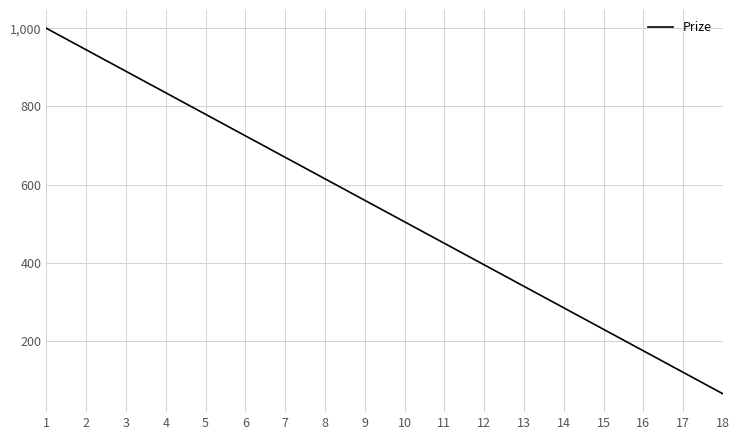

Rank the categories by value from lowest to highest.

18, 17, 16, 15, 14, 13, 12, 11, 10, 9, 8, 7, 6, 5, 4, 3, 2, 1